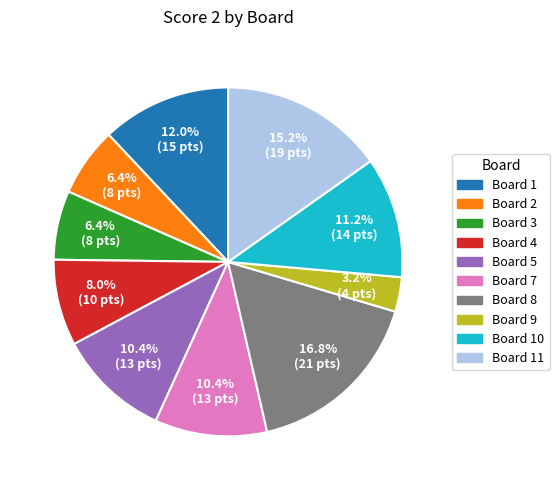

Does any single category account for the majority?

No